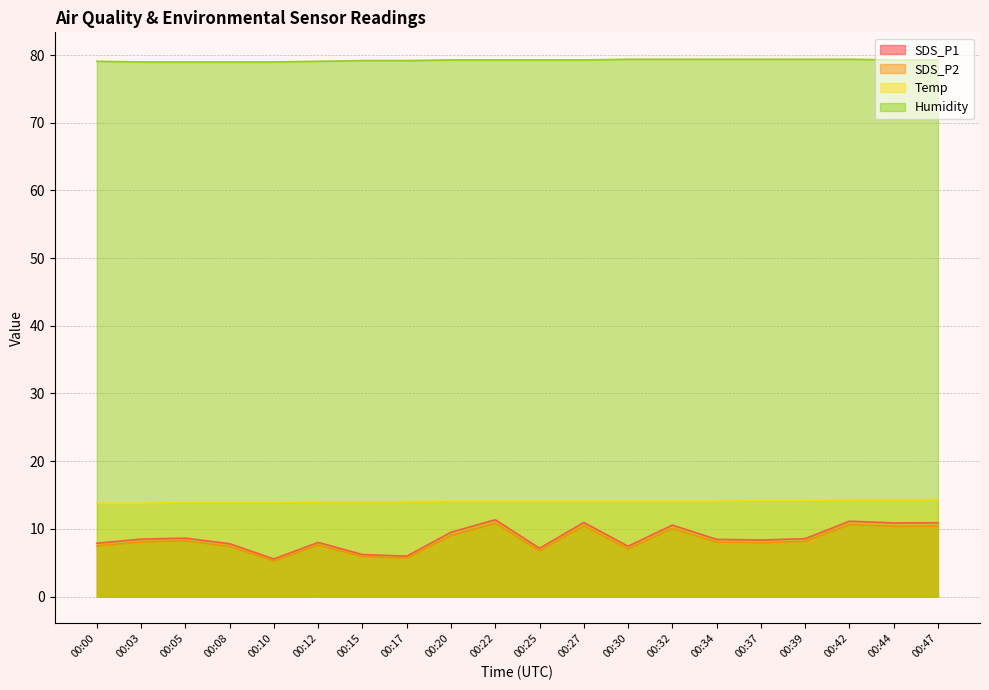

True or false: SDS_P1 has more than 2 points higher than both neighbors.

True